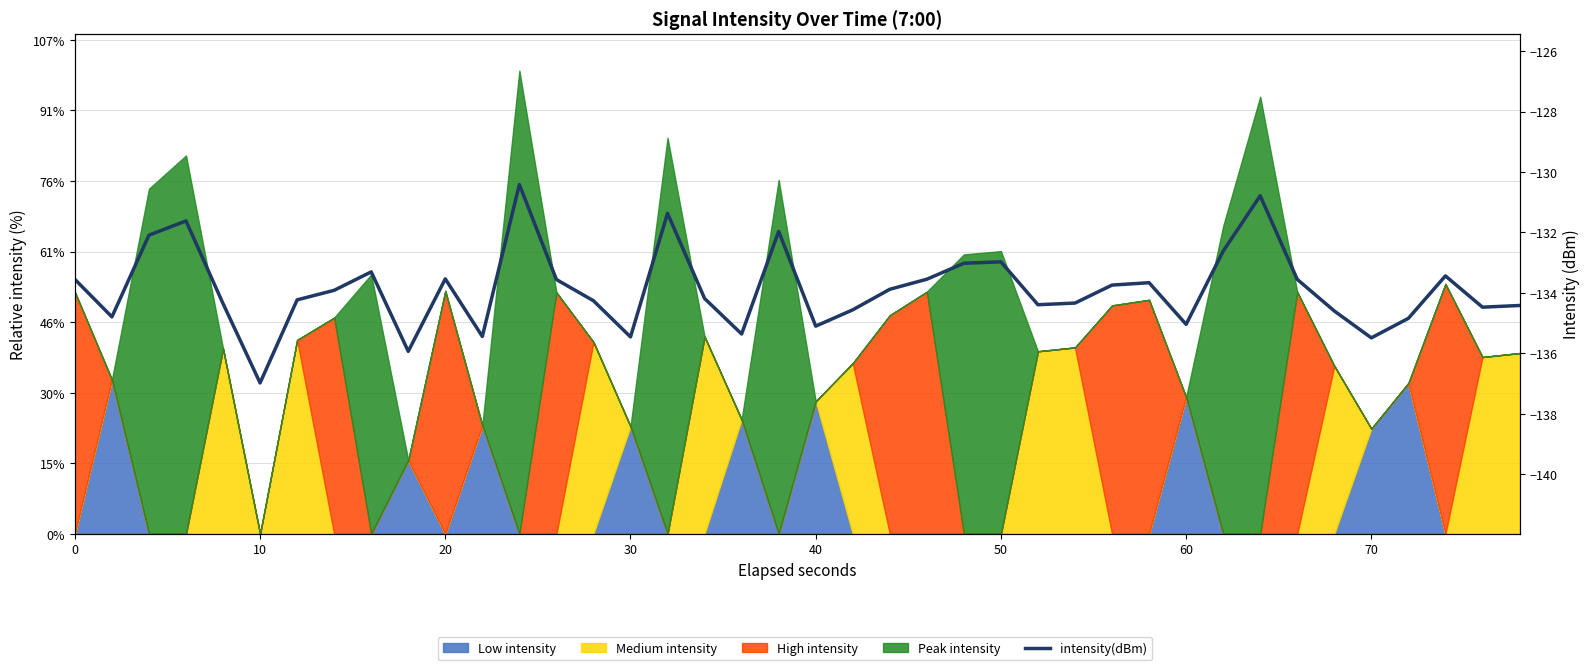

Reading right to left, transcribe all the data shown in this chart.

-134.4	-134.5	-133.4	-134.8	-135.5	-134.6	-133.6	-130.8	-132.6	-135.0	-133.7	-133.7	-134.3	-134.4	-133.0	-133.0	-133.5	-133.9	-134.6	-135.1	-132.0	-135.4	-134.2	-131.4	-135.5	-134.3	-133.6	-130.4	-135.4	-133.5	-135.9	-133.3	-133.9	-134.2	-137.0	-134.4	-131.6	-132.1	-134.8	-133.6